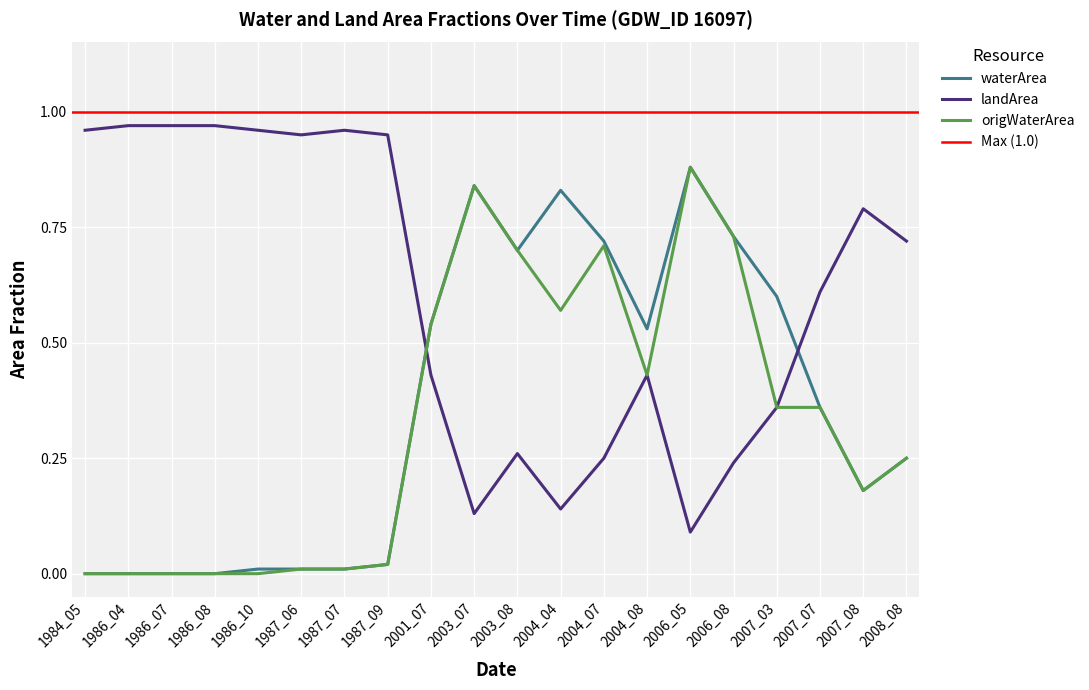

Which category has the highest value across all series?

1986_04